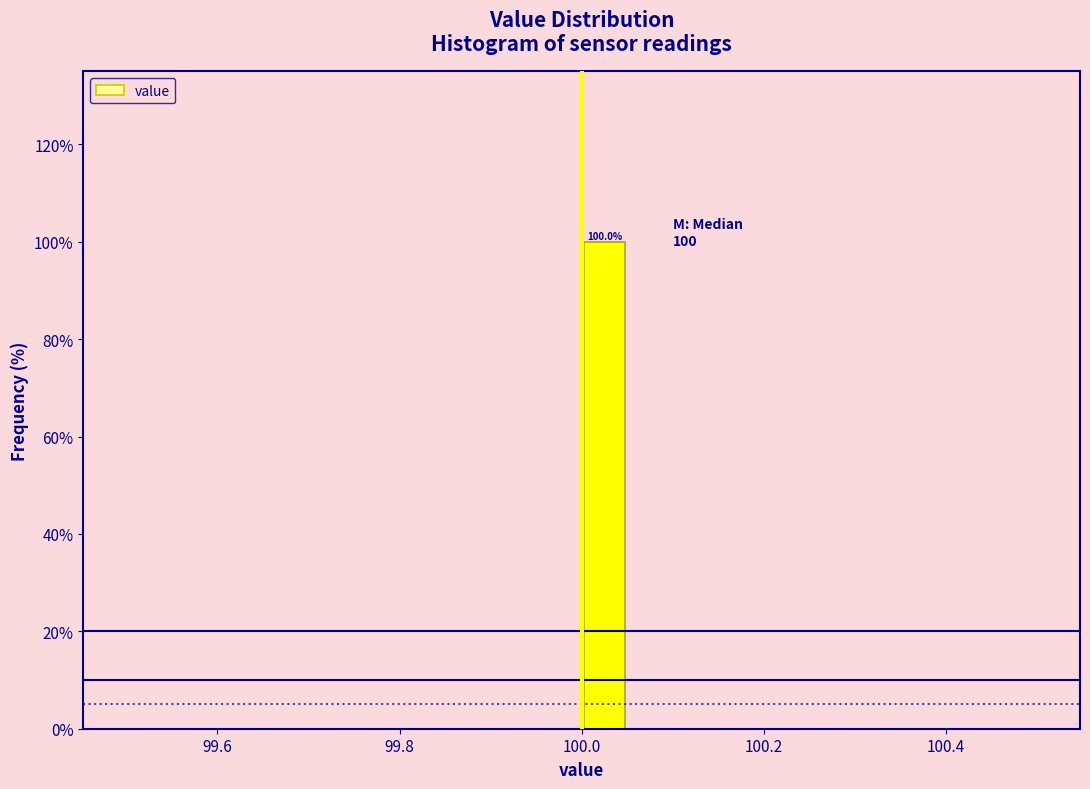

Around what value on the x-axis is the tallest bar? Give the approximate position of its centre, as read against the axis.

100.02